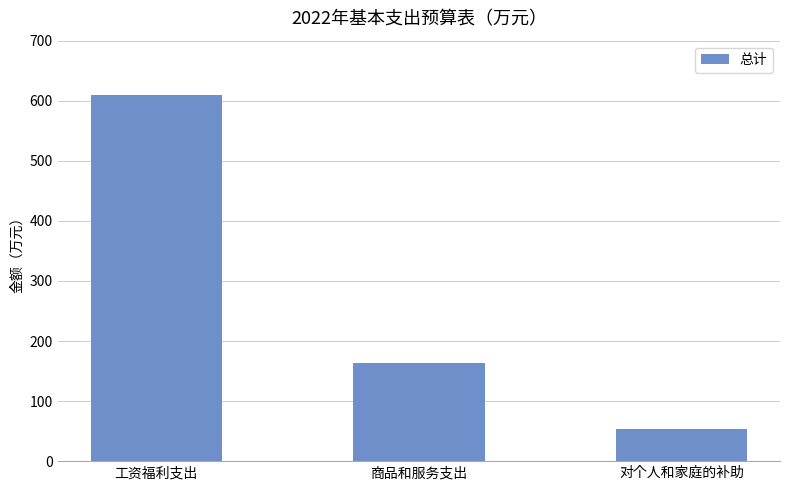

What is the maximum value shown in the chart?

609.6